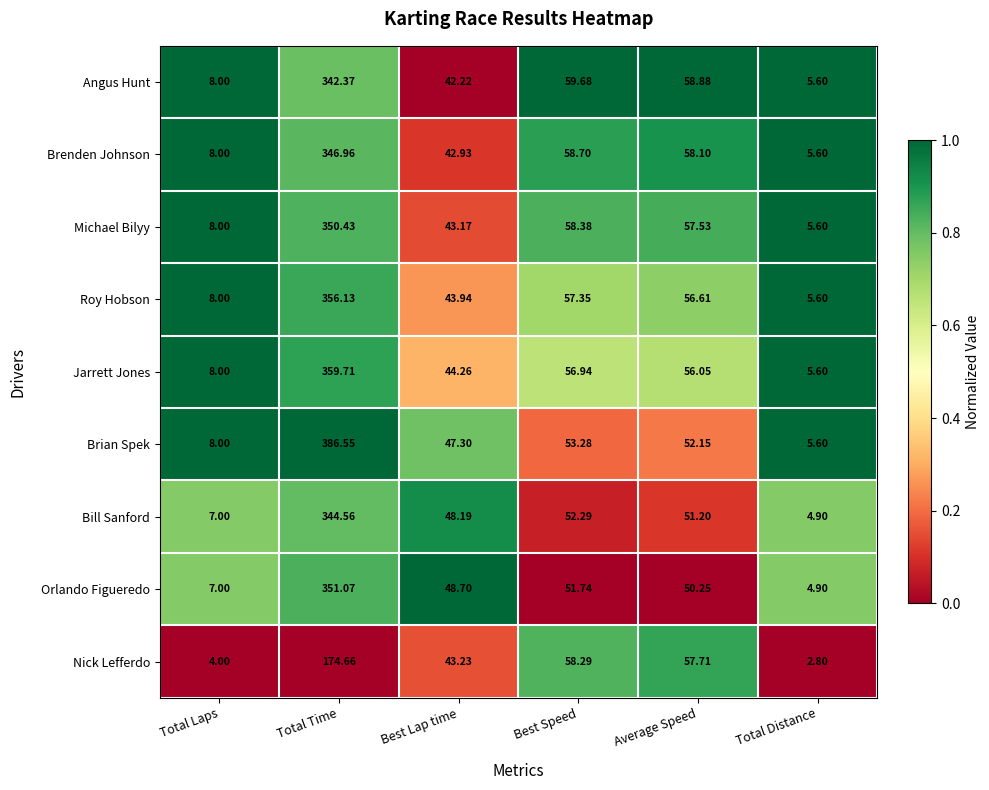

Which series has the widest spread of values?

Brian Spek